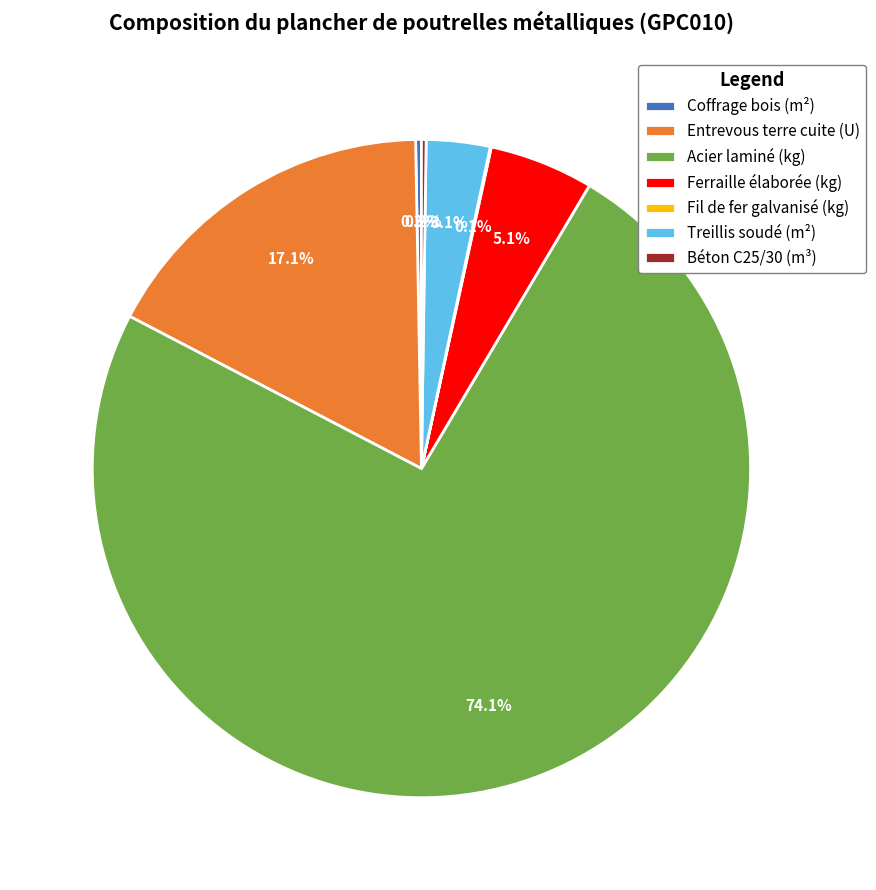

Which category has the biggest portion of the pie?

Acier laminé (kg)